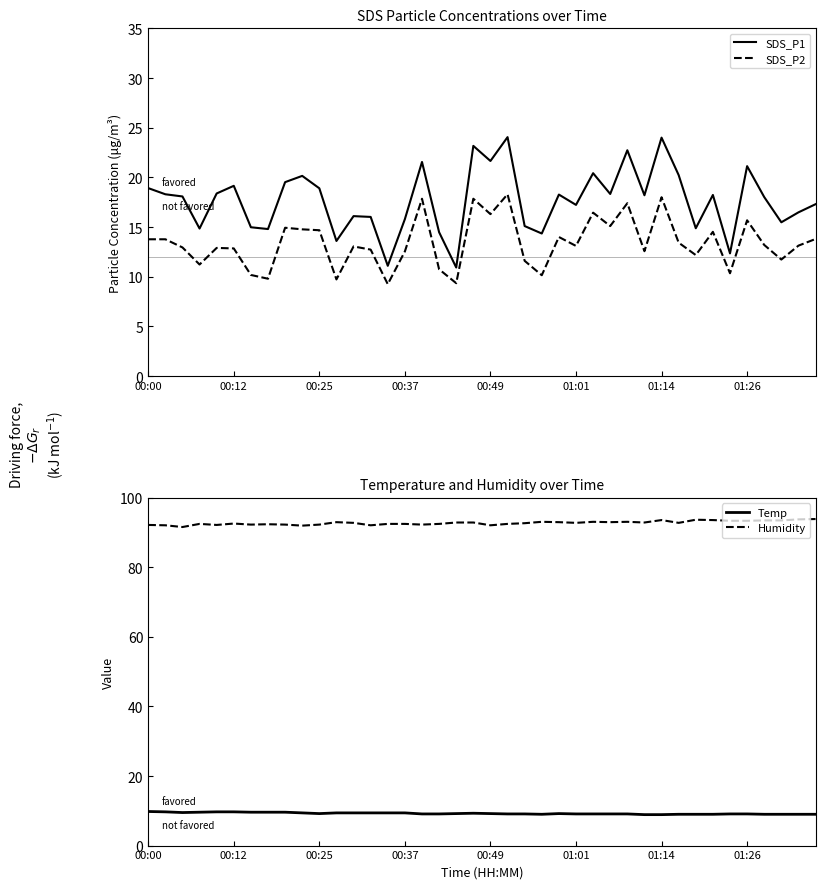

Which series has the largest total across all categories?

Humidity